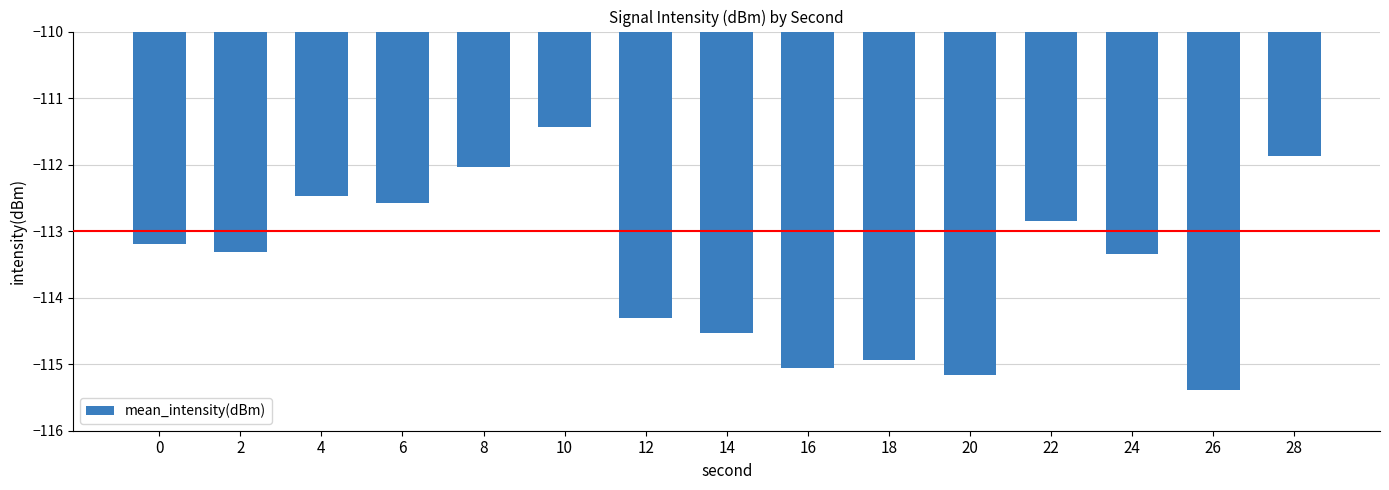

At which category does the chart reach its peak across all series?

10